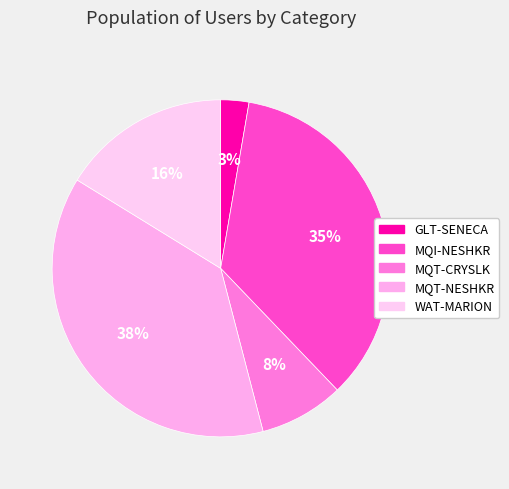

Rank the categories by value from lowest to highest.

GLT-SENECA, MQT-CRYSLK, WAT-MARION, MQI-NESHKR, MQT-NESHKR